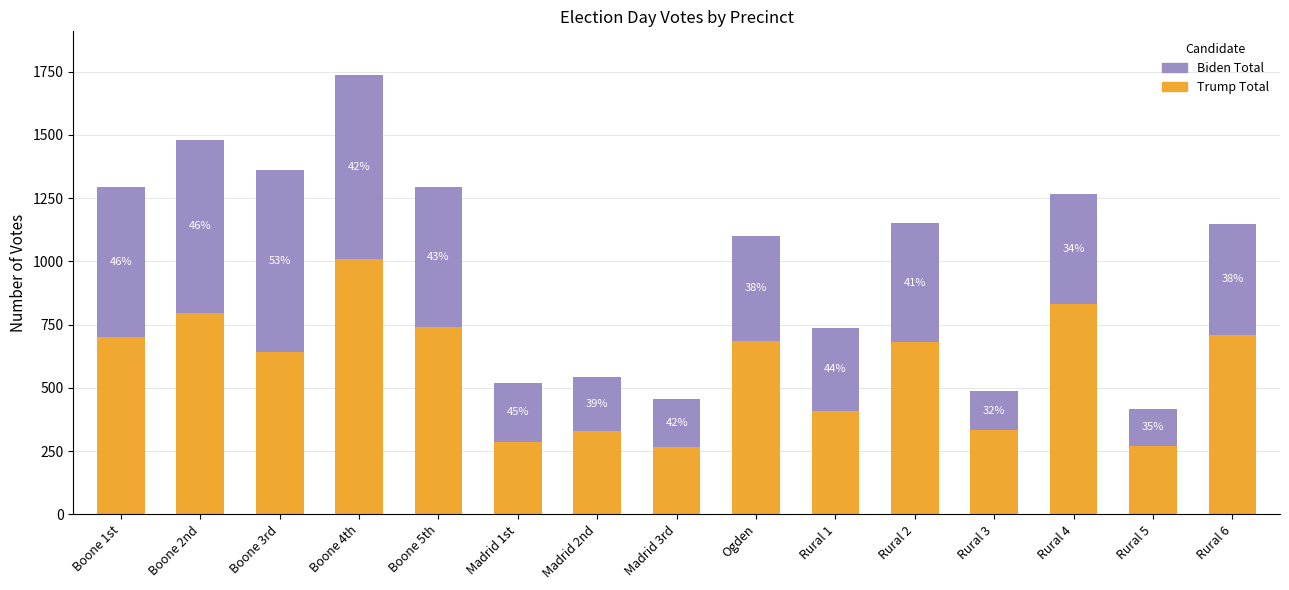

What are all the series names shown in the legend?

Biden Total, Trump Total